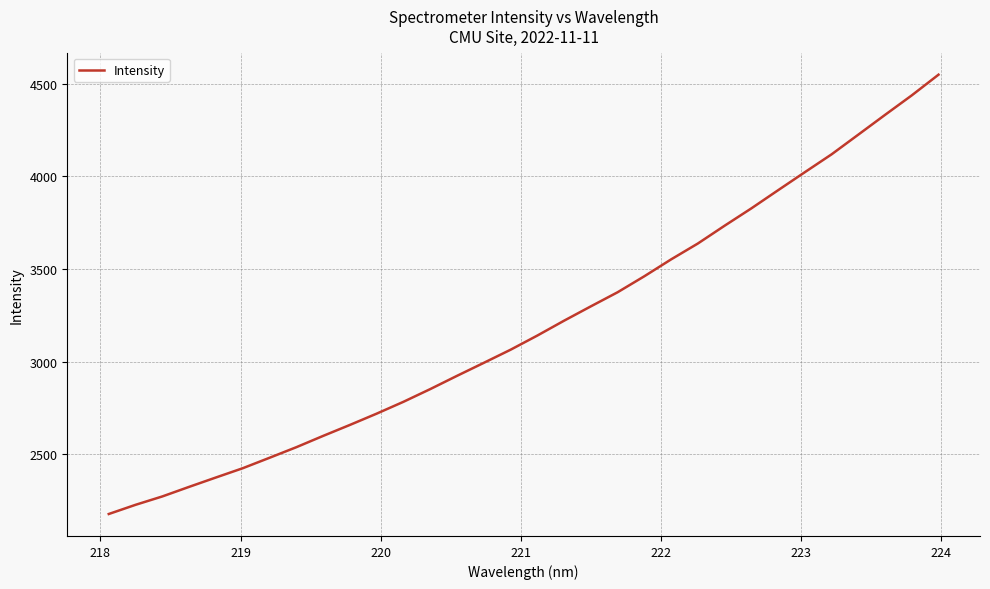

What is the difference between the maximum and minimum values?

2370.3